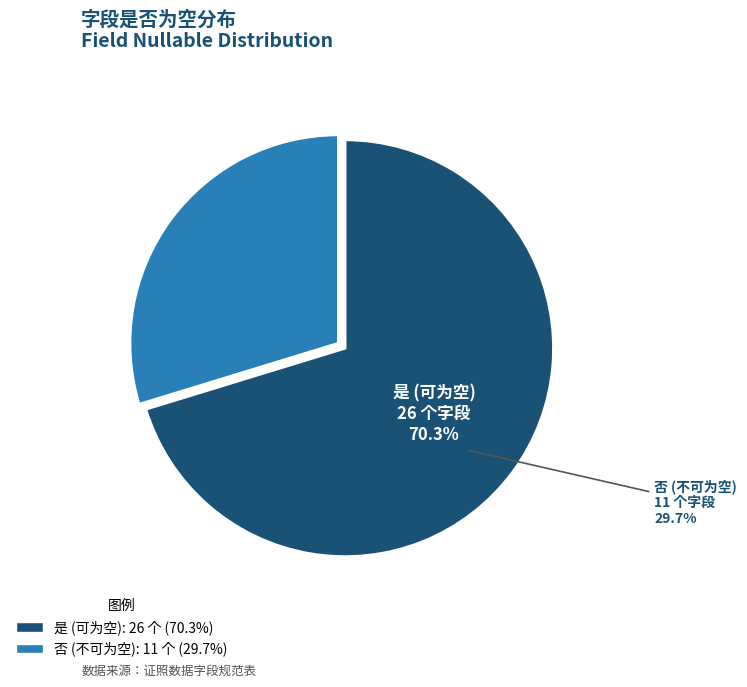

To the nearest percent, what is the difference between the 是 and 否 slice percentages?

41%